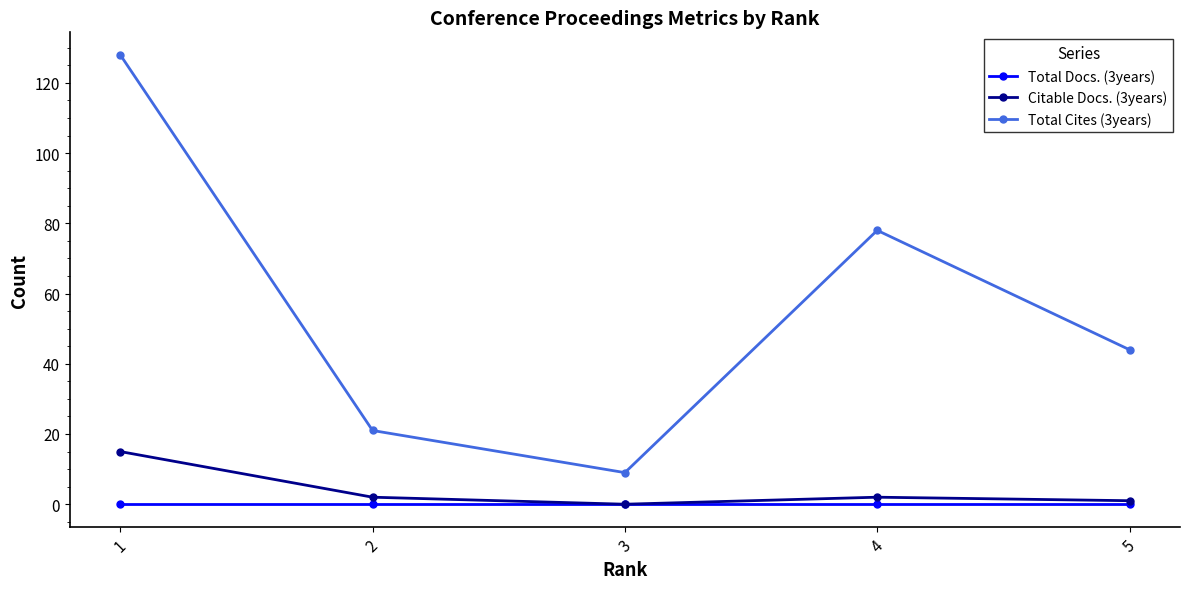

What is the highest value of the Total Cites (3years) series?

128